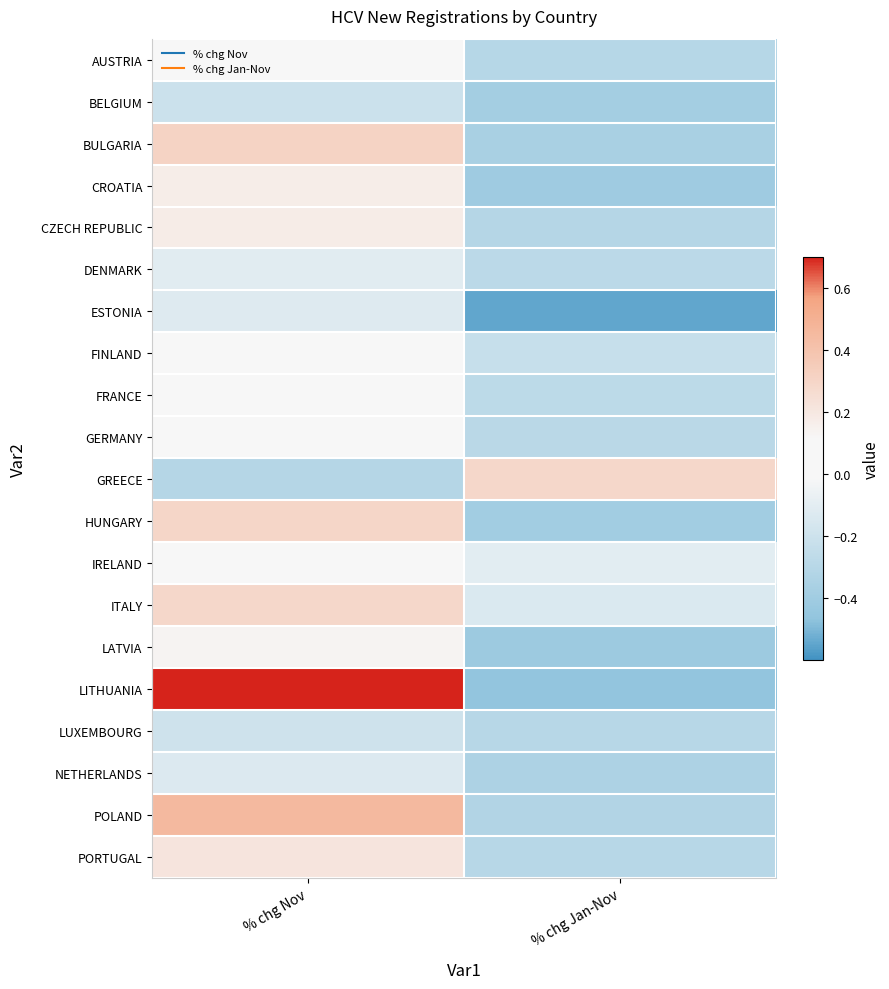

Reading right to left, list all the values displayed in this chart.

AUSTRIA: % chg Jan-Nov=-0.3	% chg Nov=0.1
BELGIUM: % chg Jan-Nov=-0.4	% chg Nov=-0.2
BULGARIA: % chg Jan-Nov=-0.4	% chg Nov=0.3
CROATIA: % chg Jan-Nov=-0.4	% chg Nov=0.2
CZECH REPUBLIC: % chg Jan-Nov=-0.3	% chg Nov=0.2
DENMARK: % chg Jan-Nov=-0.3	% chg Nov=-0.1
ESTONIA: % chg Jan-Nov=-0.5	% chg Nov=-0.1
FINLAND: % chg Jan-Nov=-0.2	% chg Nov=-0.0
FRANCE: % chg Jan-Nov=-0.3	% chg Nov=-0.0
GERMANY: % chg Jan-Nov=-0.3	% chg Nov=-0.0
GREECE: % chg Jan-Nov=0.3	% chg Nov=-0.3
HUNGARY: % chg Jan-Nov=-0.4	% chg Nov=0.3
IRELAND: % chg Jan-Nov=-0.1	% chg Nov=0.1
ITALY: % chg Jan-Nov=-0.1	% chg Nov=0.3
LATVIA: % chg Jan-Nov=-0.4	% chg Nov=0.1
LITHUANIA: % chg Jan-Nov=-0.5	% chg Nov=0.9
LUXEMBOURG: % chg Jan-Nov=-0.3	% chg Nov=-0.2
NETHERLANDS: % chg Jan-Nov=-0.3	% chg Nov=-0.1
POLAND: % chg Jan-Nov=-0.3	% chg Nov=0.5
PORTUGAL: % chg Jan-Nov=-0.3	% chg Nov=0.2